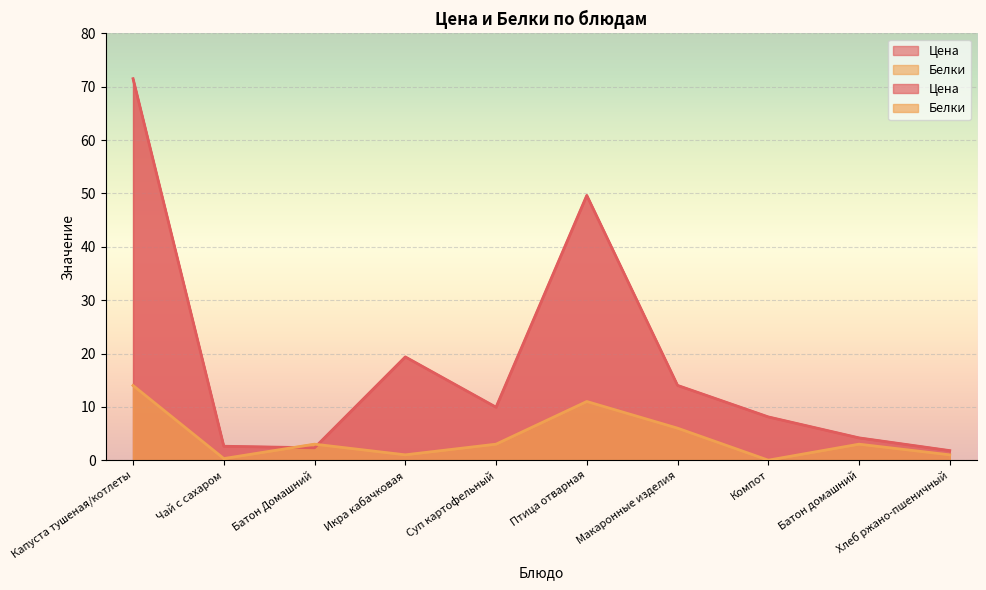

Between Батон Домашний and Хлеб ржано-пшеничный, which series saw the biggest shift?

Белки